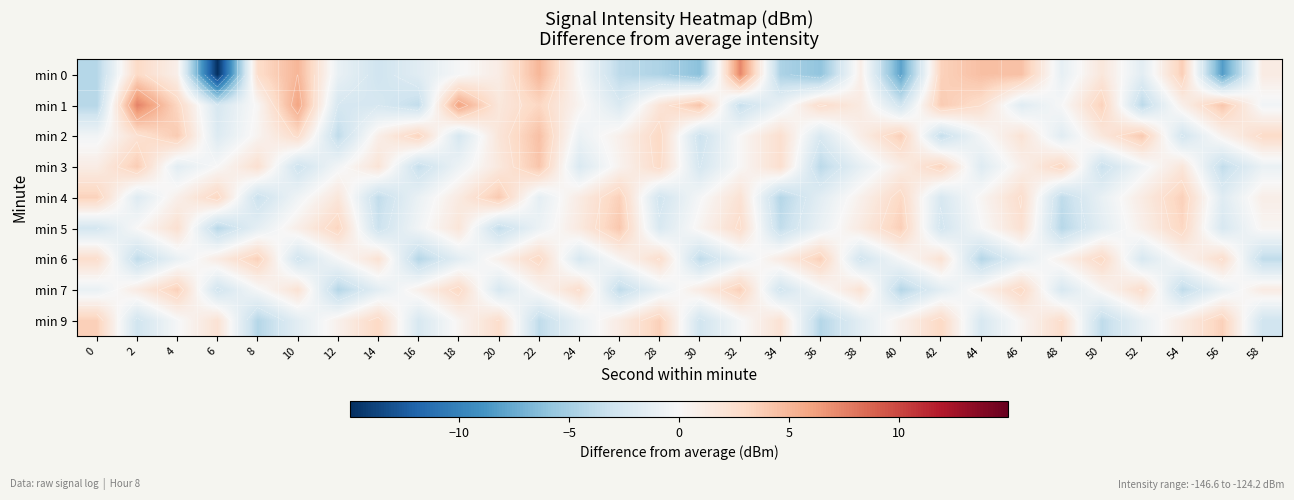

Which has a higher value, 12 or 6?

12